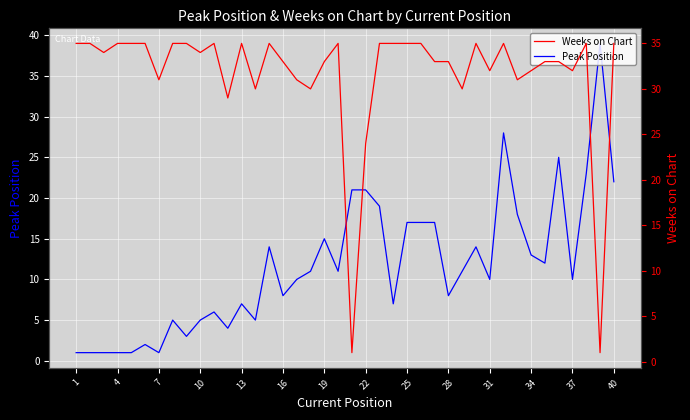

Which series ends up on top after the final intersection of Peak Position and Weeks on Chart?

Weeks on Chart